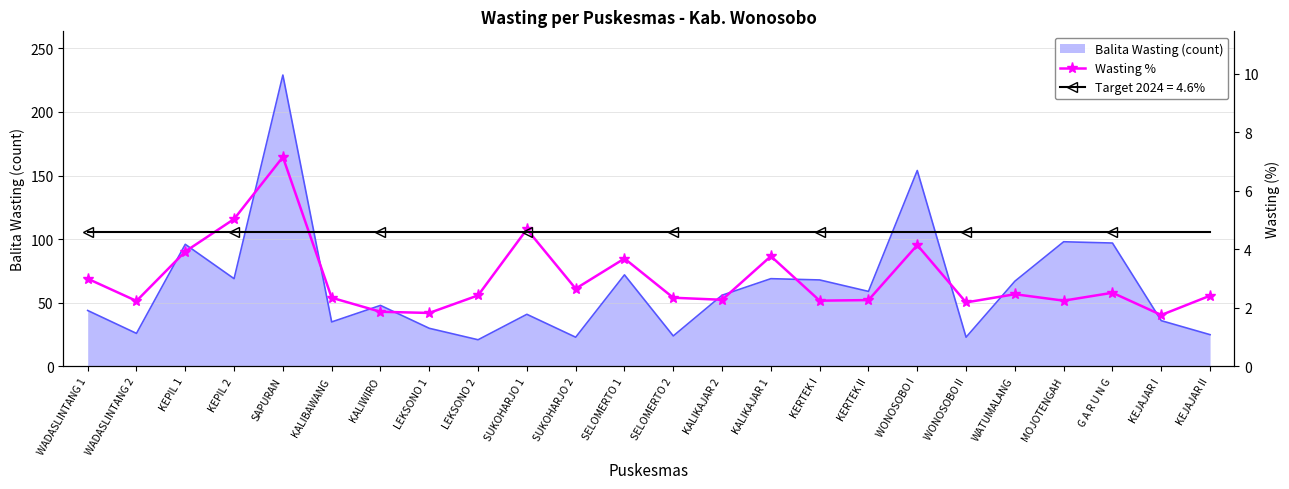

What is the sum of all values?

71.6